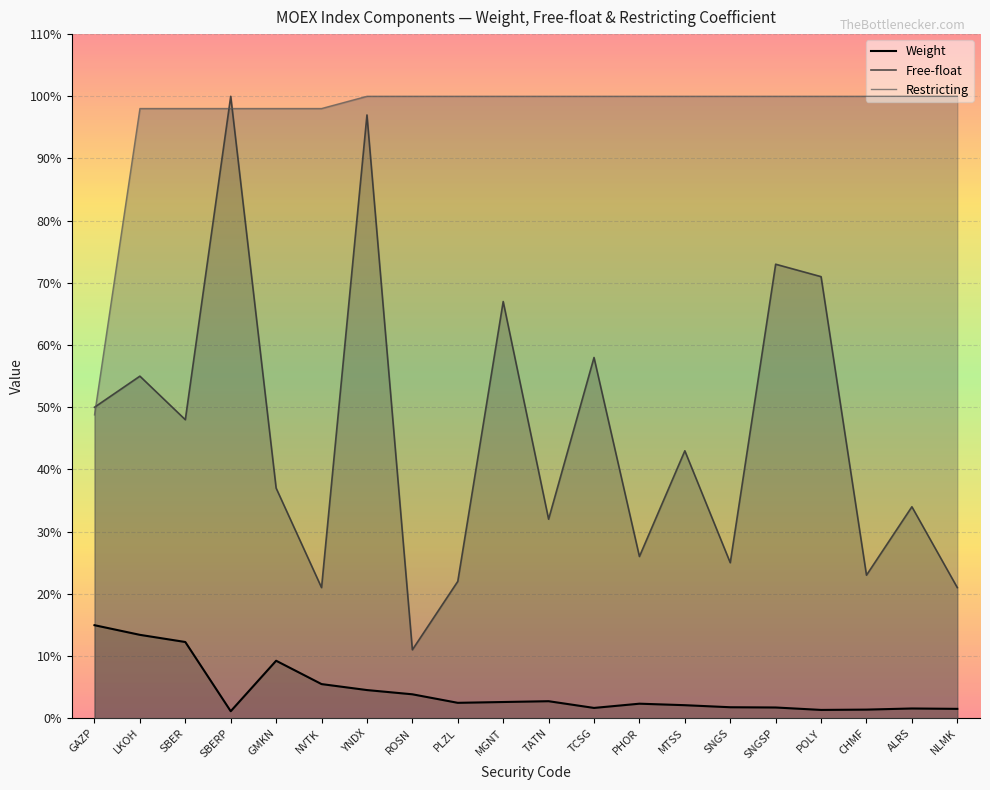

Rank the series by their maximum value, from lowest to highest.

Weight, Free-float, Restricting